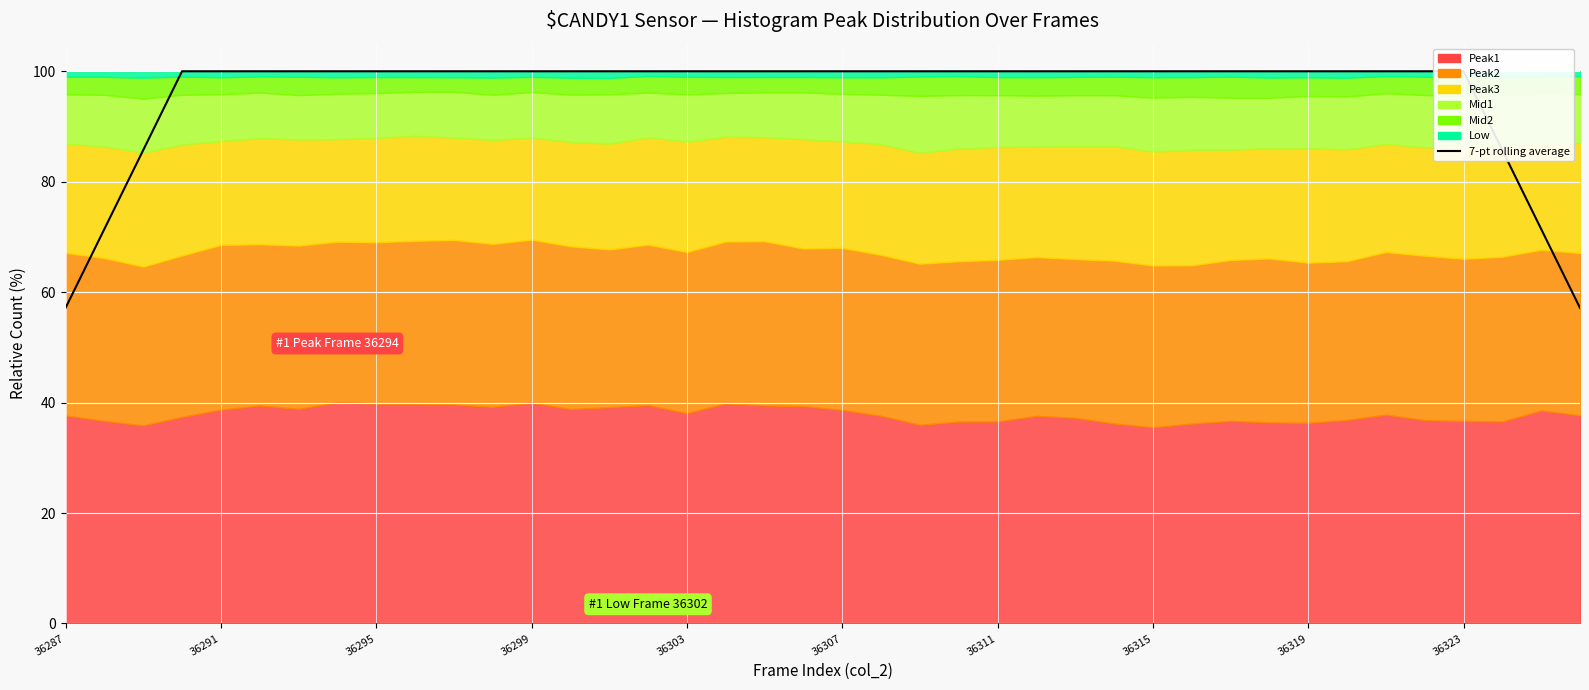

Reading left to right, extract all data points from this chart.

57.1	71.4	85.7	100.0	100.0	100.0	100.0	100.0	100.0	100.0	100.0	100.0	100.0	100.0	100.0	100.0	100.0	100.0	100.0	100.0	100.0	100.0	100.0	100.0	100.0	100.0	100.0	100.0	100.0	100.0	100.0	100.0	100.0	100.0	100.0	100.0	100.0	85.7	71.4	57.1